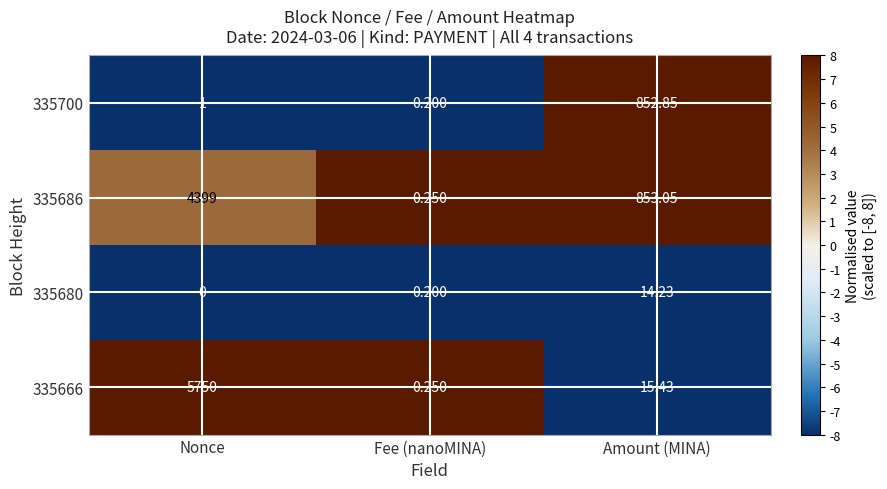

Which label corresponds to the largest value in the chart?

Nonce